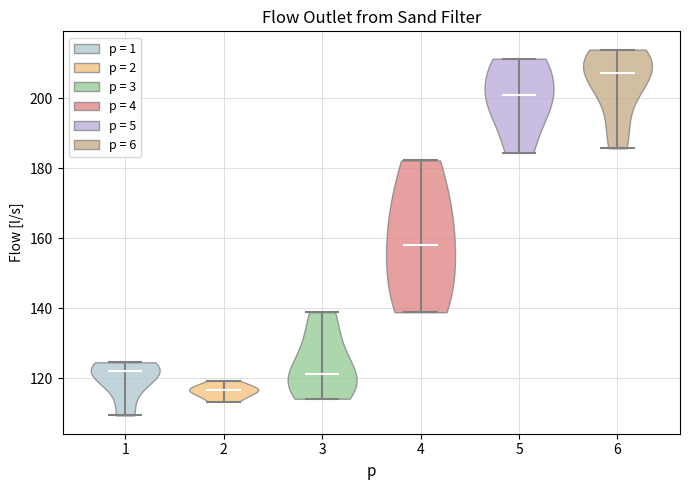

Which violin has the lowest median line?

2